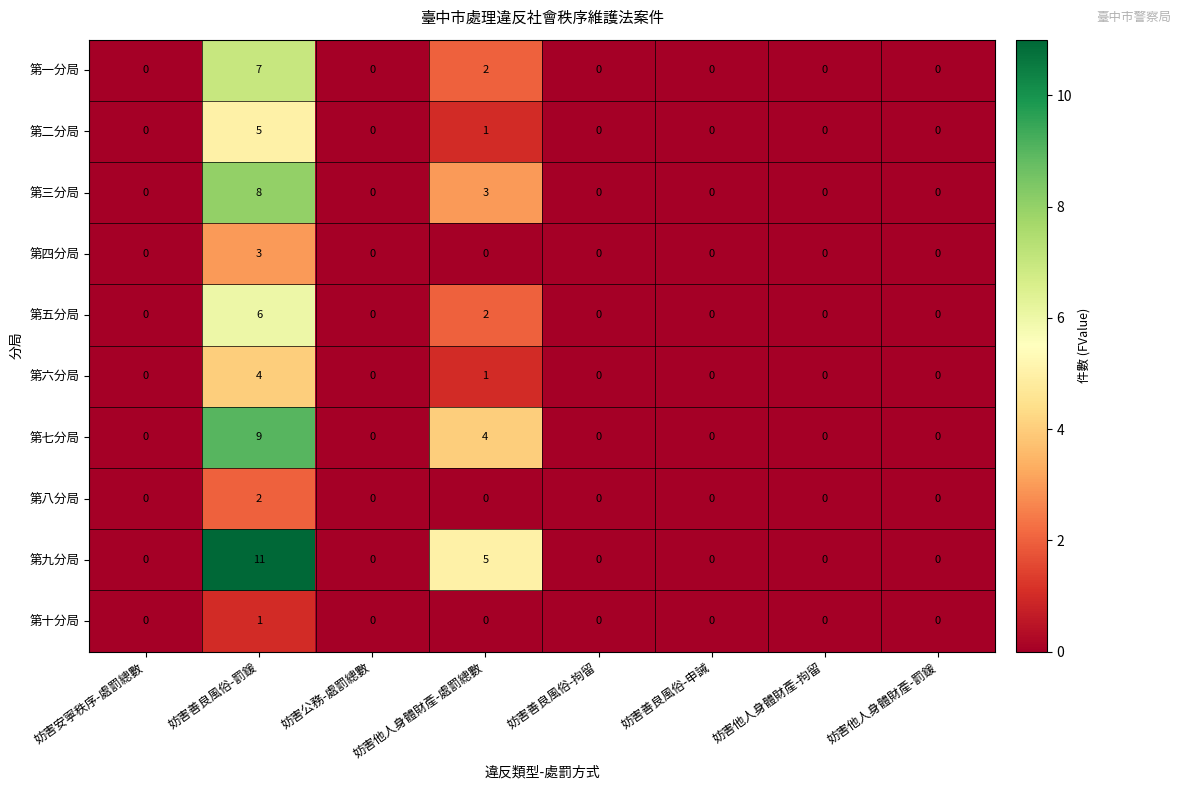

Which category has the highest value across all series?

妨害善良風俗-罰鍰